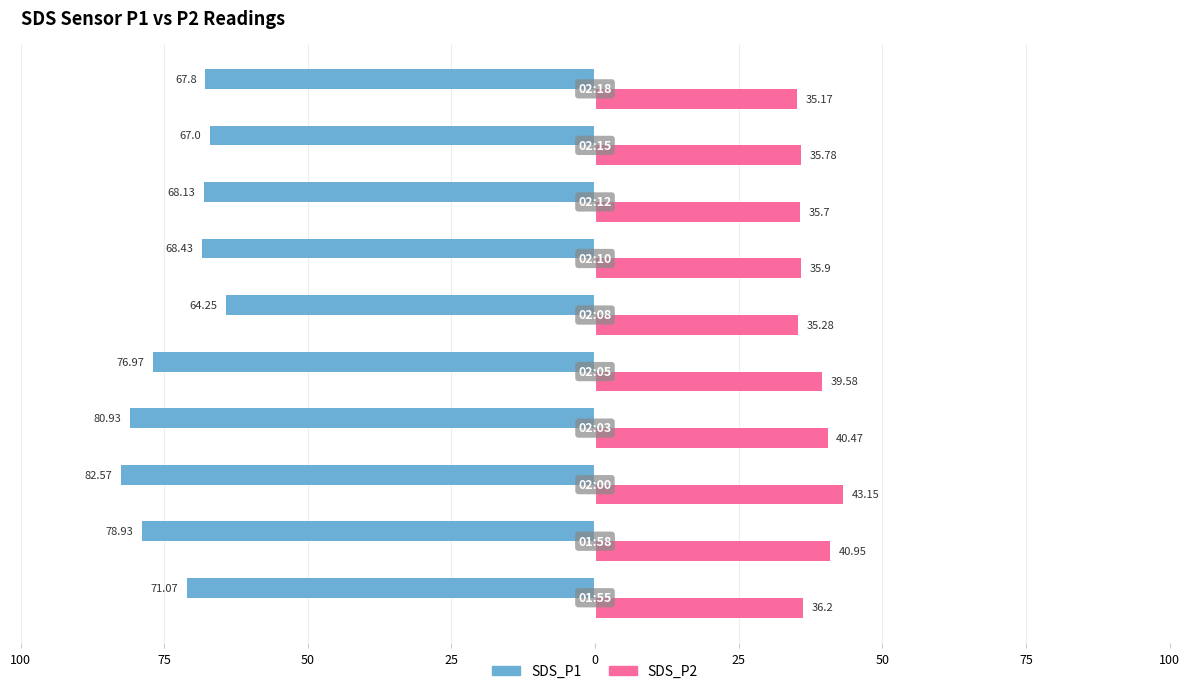

Reading left to right, transcribe all the data shown in this chart.

SDS_P1: -71.1	-78.9	-82.6	-80.9	-77.0	-64.2	-68.4	-68.1	-67.0	-67.8
SDS_P2: 36.2	41.0	43.1	40.5	39.6	35.3	35.9	35.7	35.8	35.2